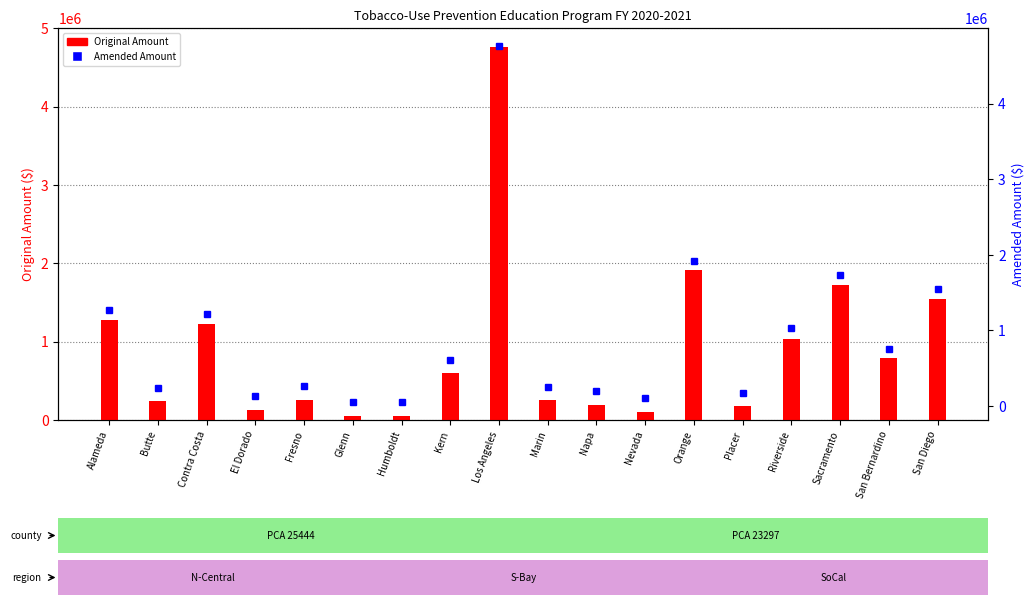

What is the sum of all Amended Amount values?

16294083.3